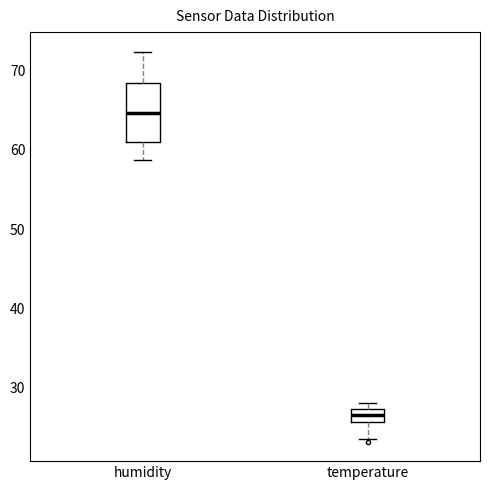

Which box's median line is the highest?

humidity